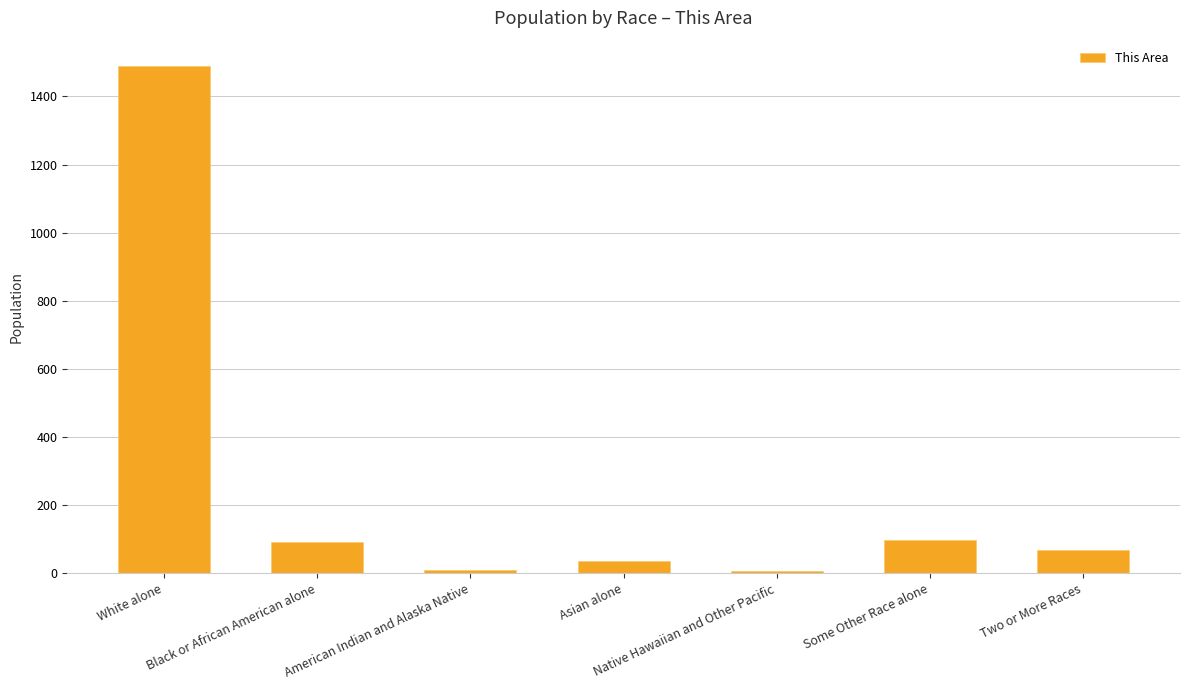

The value at White alone is 805. True or false?

False